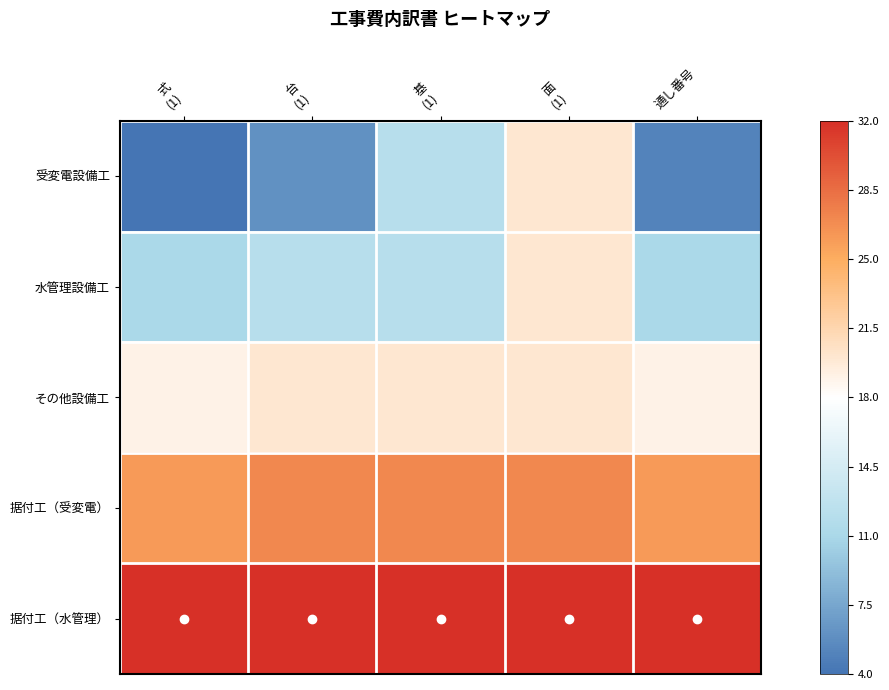

Reading right to left, extract all data points from this chart.

受変電設備工: 通し番号=-0.9	面
(1)=0.1	基
(1)=-0.4	台
(1)=-0.9	式
(1)=-1.0
水管理設備工: 通し番号=-0.5	面
(1)=0.1	基
(1)=-0.4	台
(1)=-0.4	式
(1)=-0.5
その他設備工: 通し番号=0.1	面
(1)=0.1	基
(1)=0.1	台
(1)=0.1	式
(1)=0.1
据付工（受変電）: 通し番号=0.6	面
(1)=0.6	基
(1)=0.6	台
(1)=0.6	式
(1)=0.6
据付工（水管理）: 通し番号=1.0	面
(1)=1.0	基
(1)=1.0	台
(1)=1.0	式
(1)=1.0